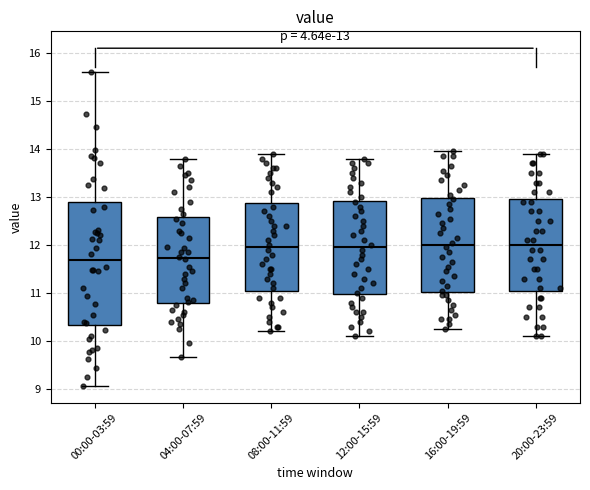

Comparing the boxes themselves (not the whiskers), which one is the tallest?

00:00-03:59